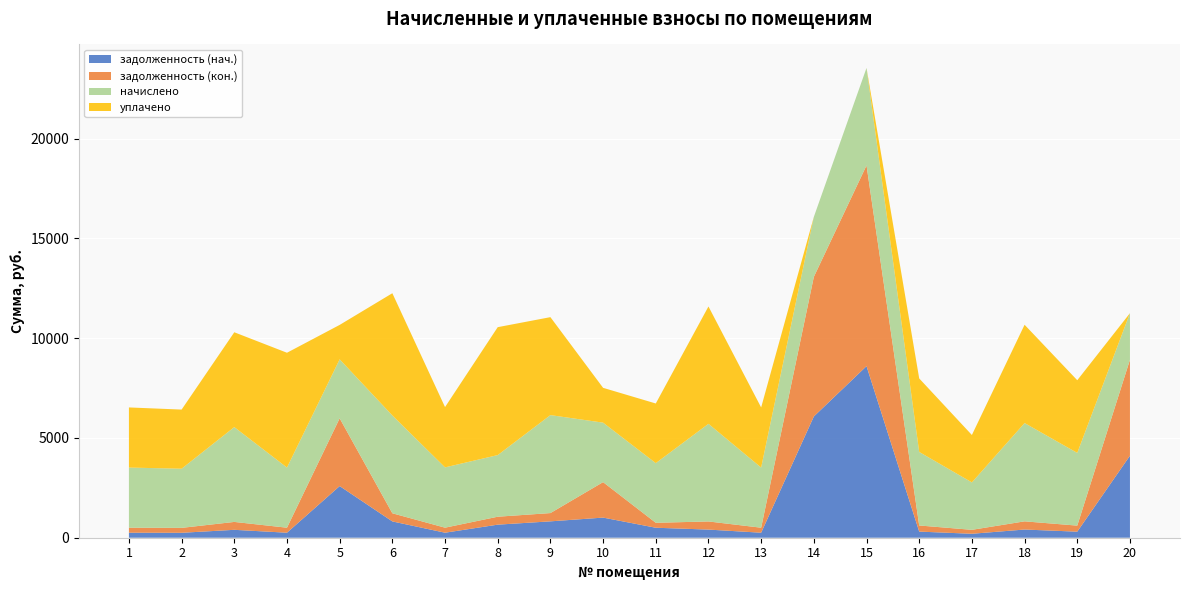

Reading left to right, what are all the values shown in this chart?

задолженность (нач.): 251.2	247.0	396.1	251.2	2588.8	817.0	251.8	655.1	820.8	1008.7	500.5	407.8	251.2	6076.6	8600.1	307.1	198.0	410.6	303.6	4110.6
задолженность (кон.): 251.2	247.0	396.1	251.2	3396.6	408.5	251.8	397.8	414.6	1778.1	248.4	407.8	251.2	6997.9	10061.0	307.1	198.0	410.6	303.6	4808.8
начислено: 3013.9	2964.2	4752.7	3013.9	2956.0	4901.8	3022.2	3088.4	4910.0	2980.8	2989.1	4893.5	3013.9	3005.6	4885.2	3684.6	2376.4	4926.6	3643.2	2335.0
уплачено: 3013.9	2964.2	4752.7	5754.8	1725.3	6127.2	3022.2	6411.9	4910.0	1745.0	2989.9	5881.4	3013.9	0.0	0.0	3684.6	2376.4	4926.3	3643.2	0.0